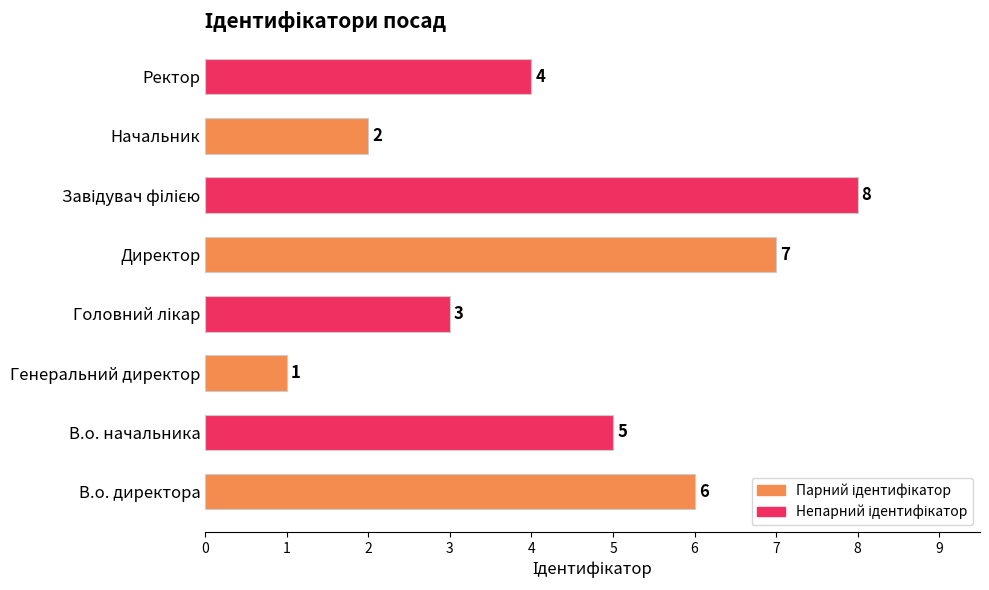

The value at Ректор is 6. True or false?

False